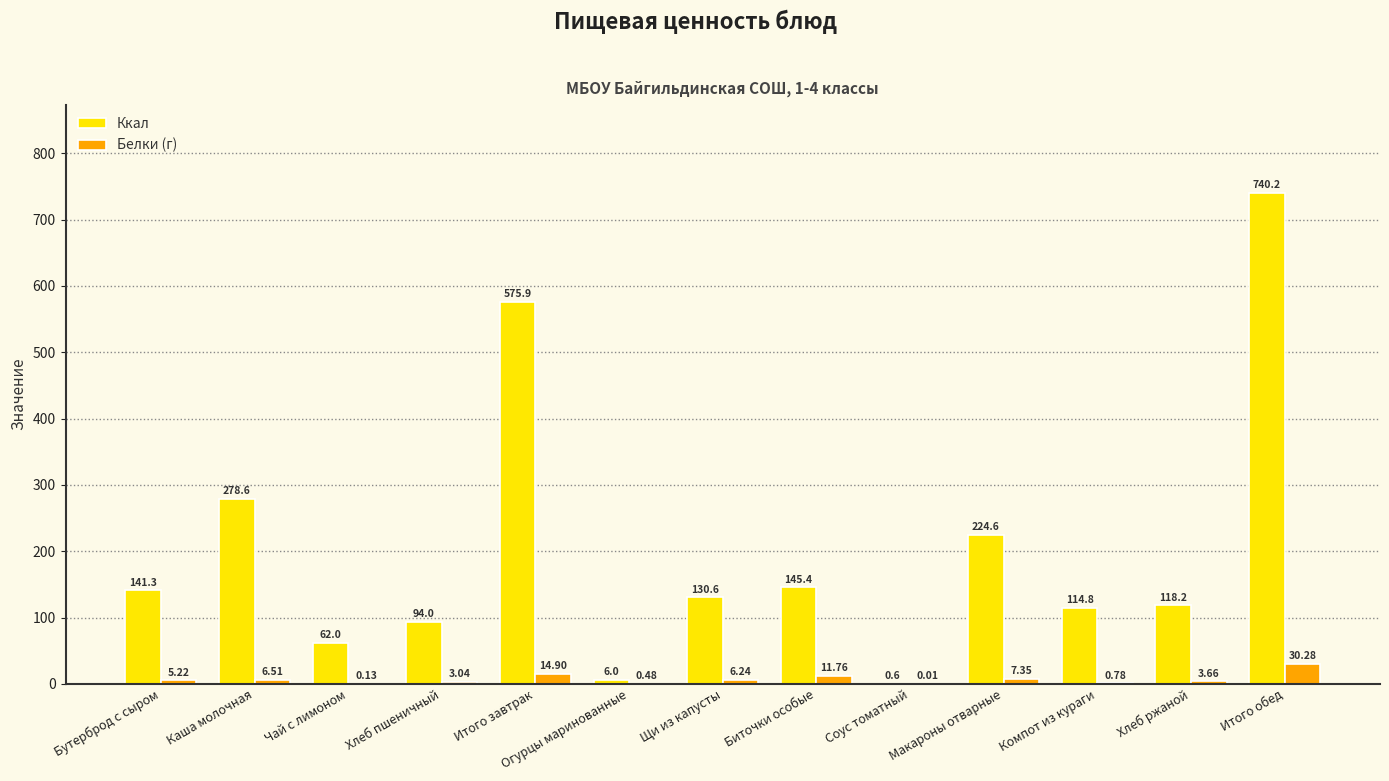

What are all the series names shown in the legend?

Ккал, Белки (г)